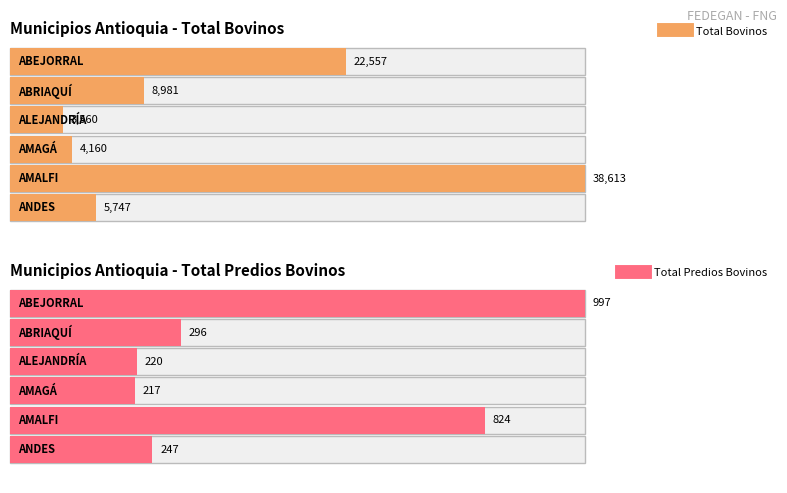

Is the value of Total Predios Bovinos at ABEJORRAL greater than the value of Total Bovinos at ABRIAQUÍ?

No